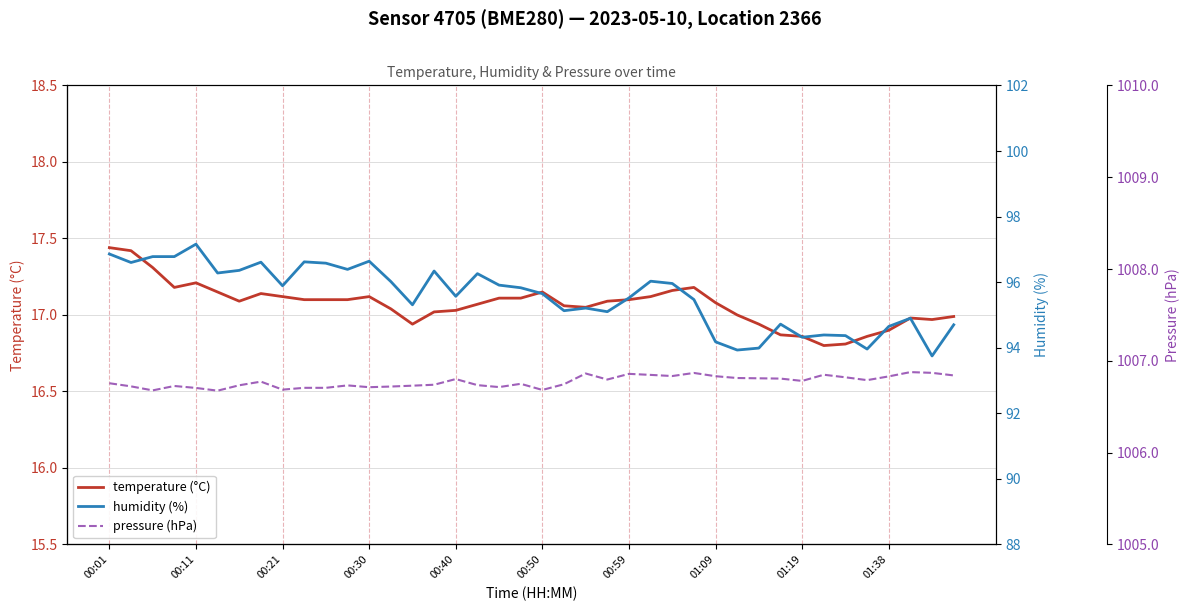

Does the chart display data point markers on the line(s)?

No